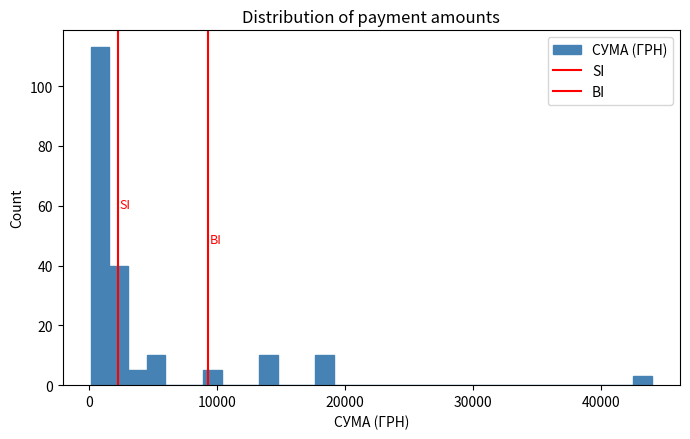

Read against the x-axis, roughly where is the centre of the tallest bar?

1000